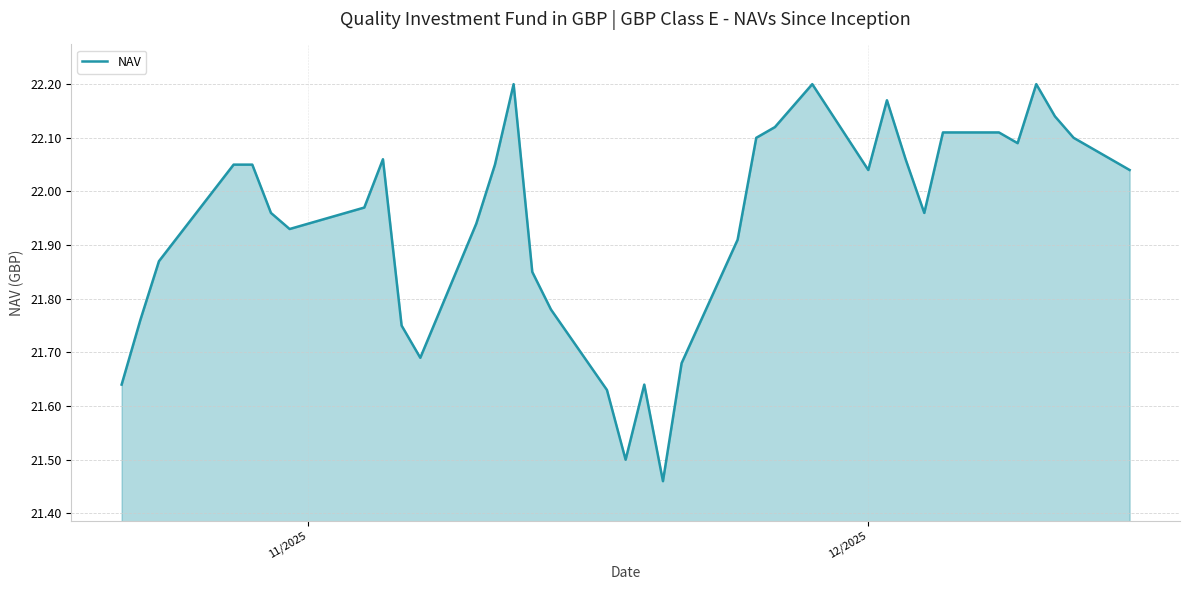

What is the difference between the maximum and minimum values?

0.7